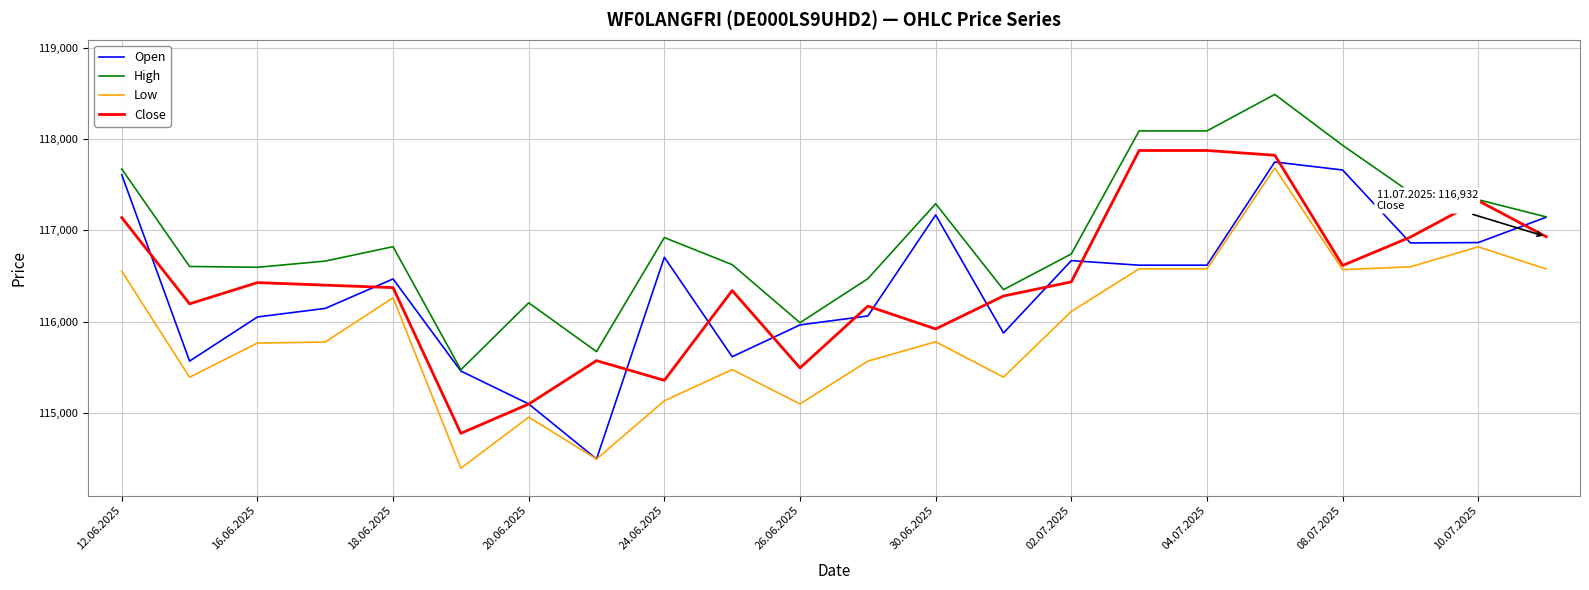

True or false: High and Low cross at least once.

False